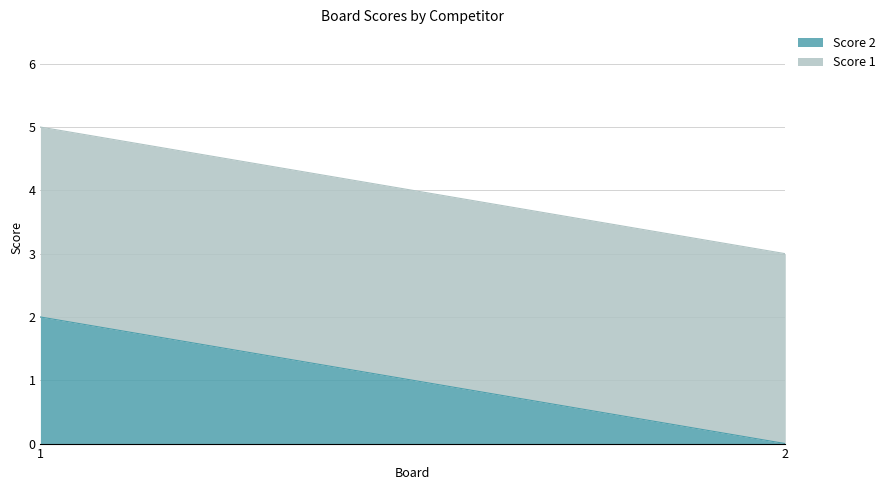

Which series has the largest total across all categories?

Score 1